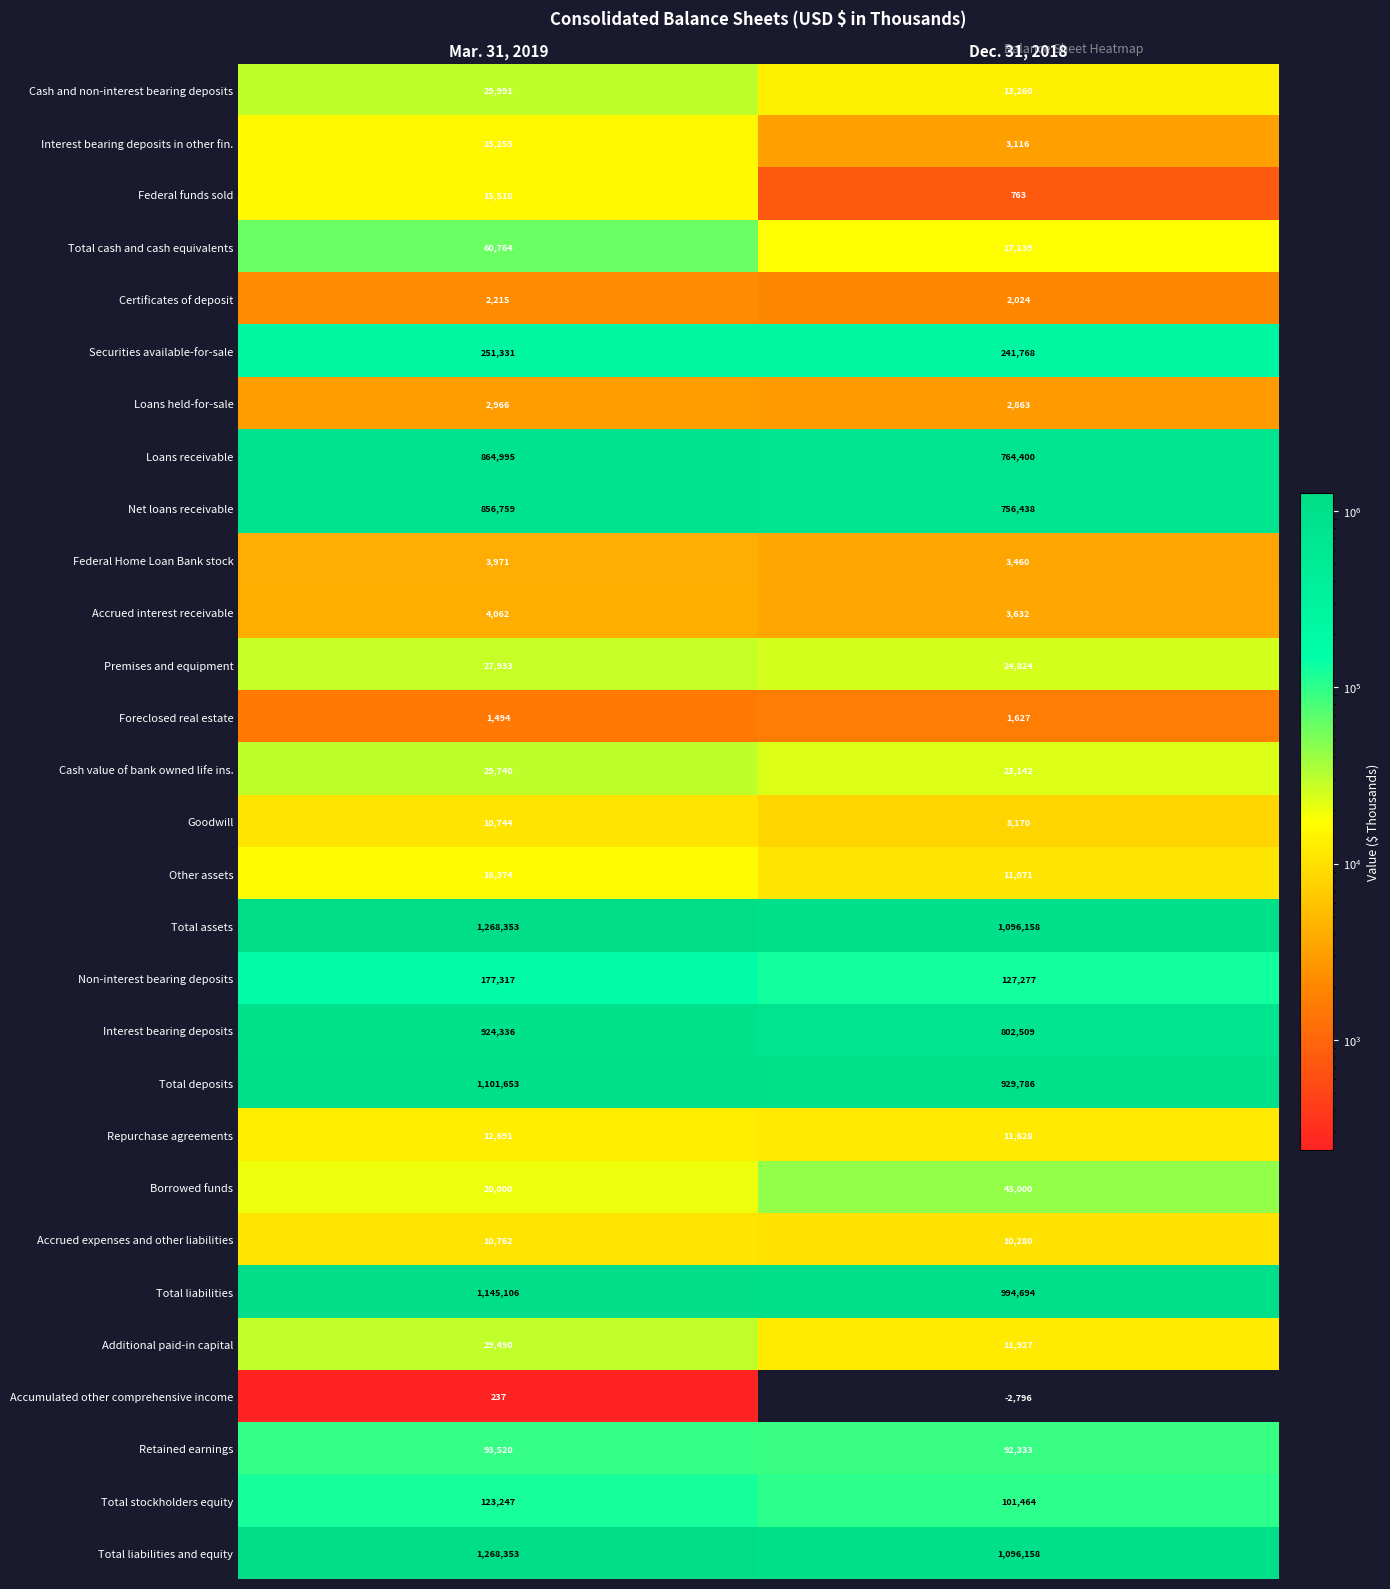

At which category is the sum across all series the highest?

Mar. 31, 2019